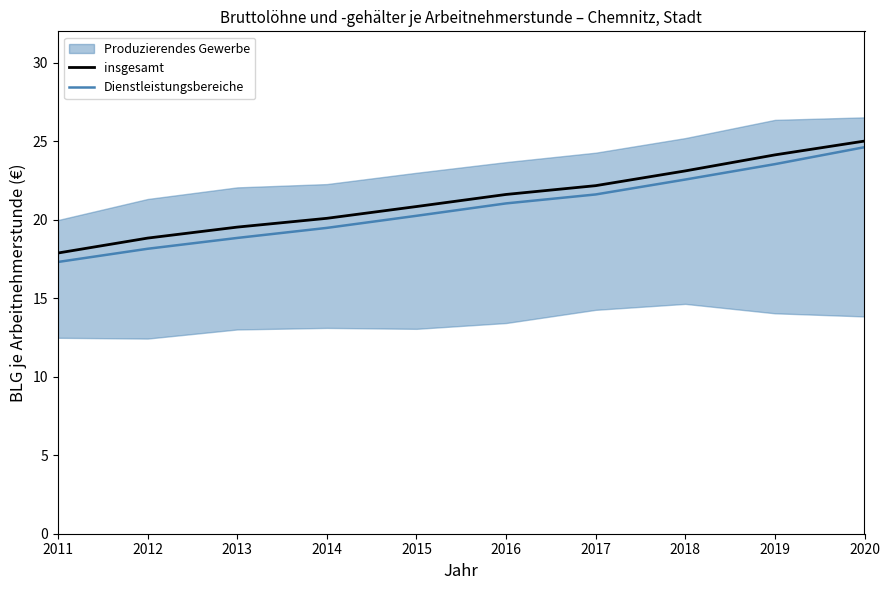

Which label corresponds to the largest value in the chart?

2020